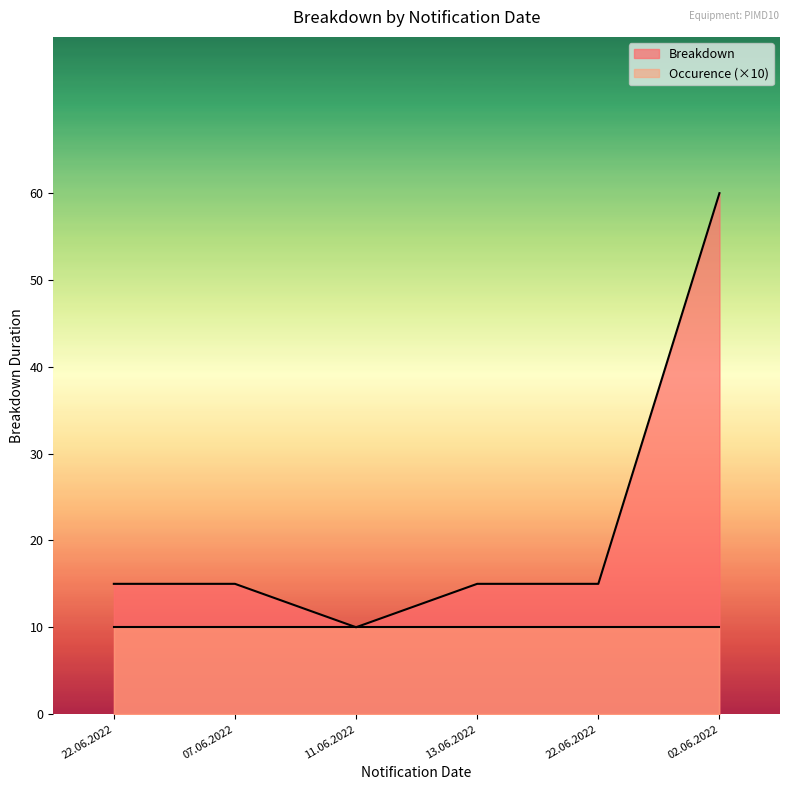

What is the maximum value shown in the chart?

60